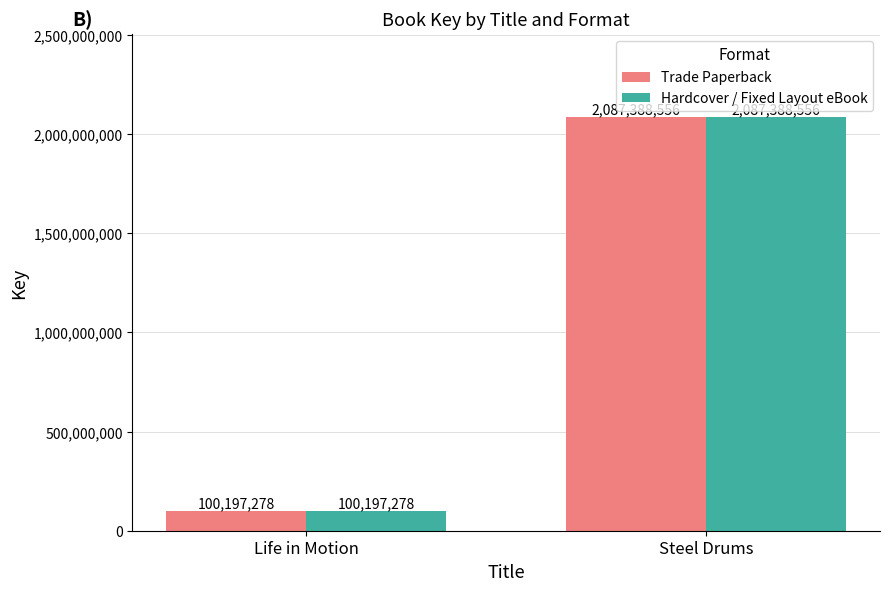

True or false: Hardcover / Fixed Layout eBook has a value of 20050900 at Life in Motion.

False